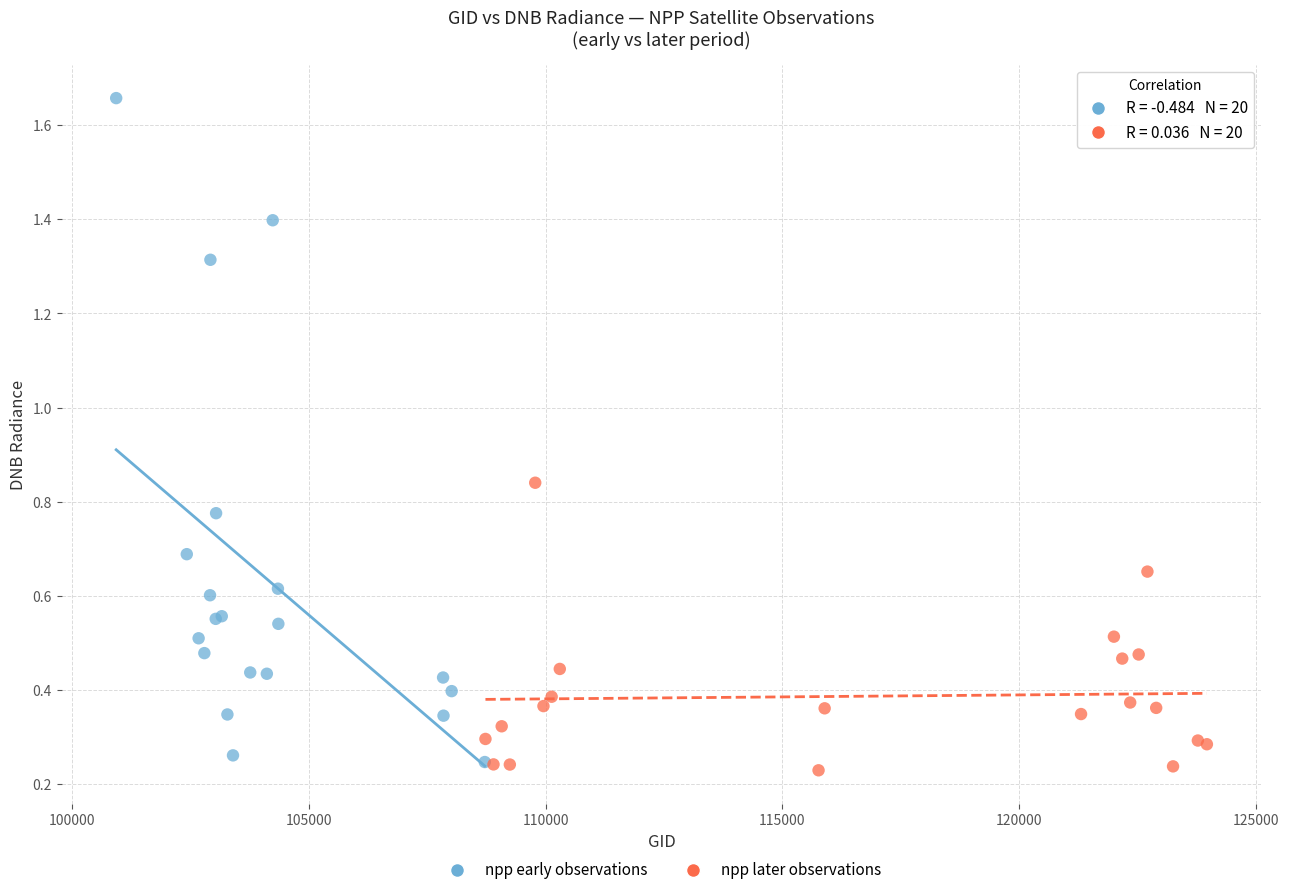

Which series has the widest spread of Y values?

npp early observations